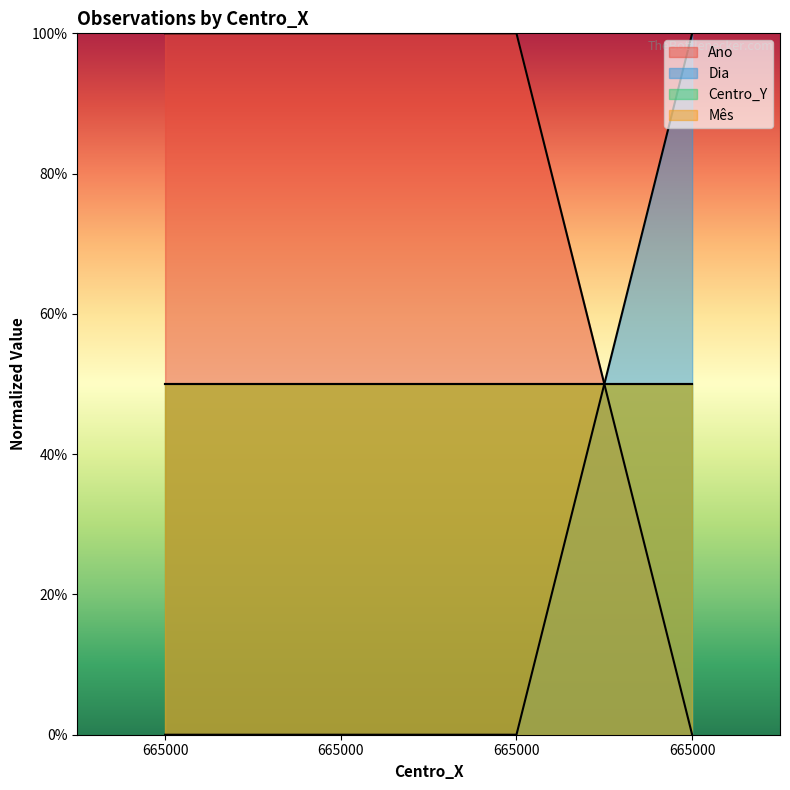

How many positive values does the Dia series have?

1